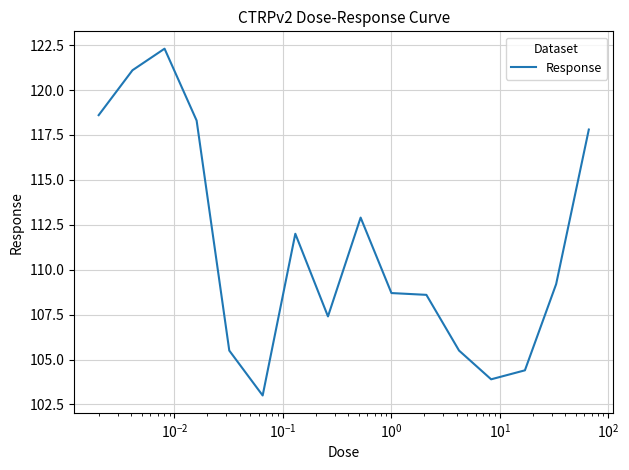

What is the minimum value shown in the chart?

103.0